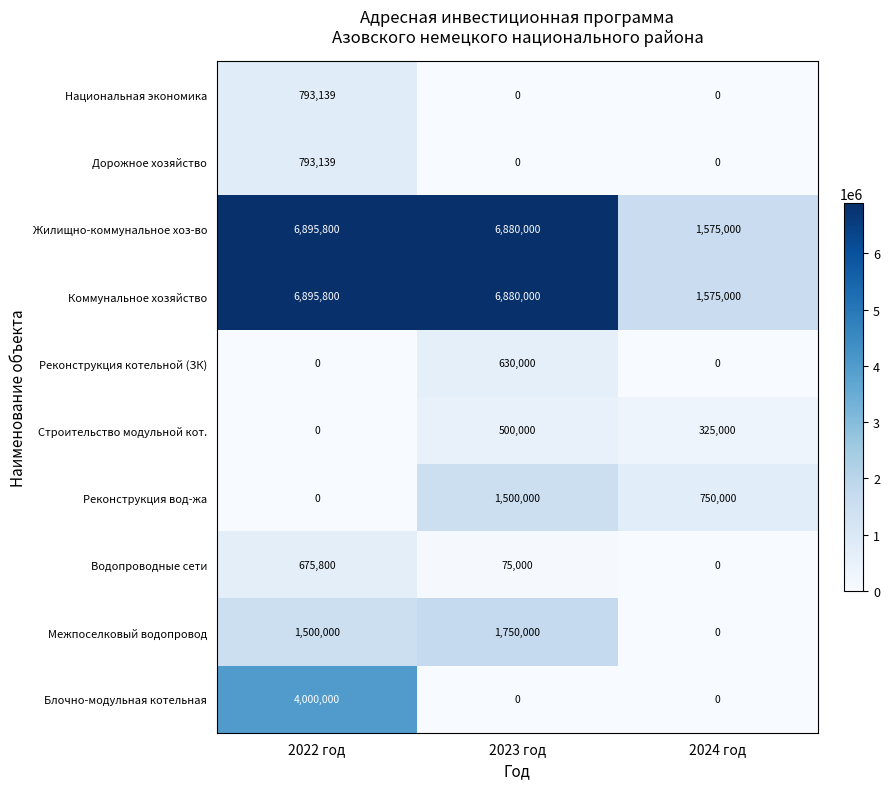

What is the difference between the highest and lowest values at 2022 год?

6895800